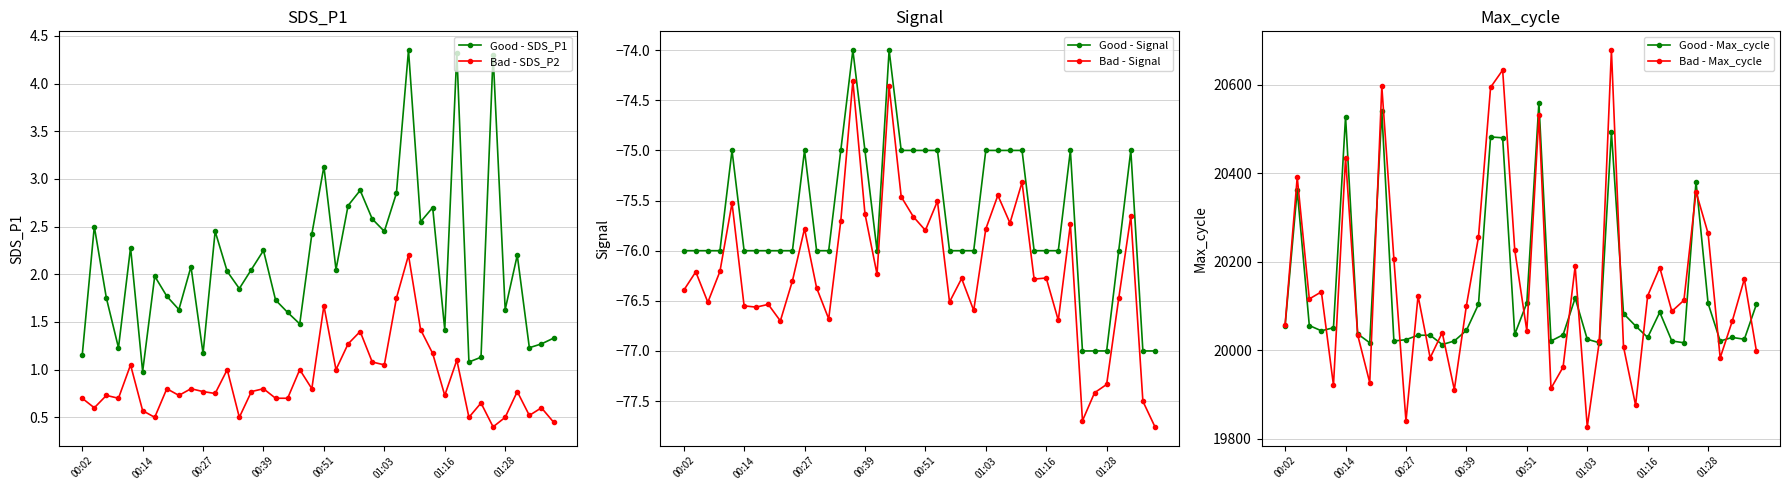

What is the difference between the maximum and minimum values in the Good - Signal series?

3.0